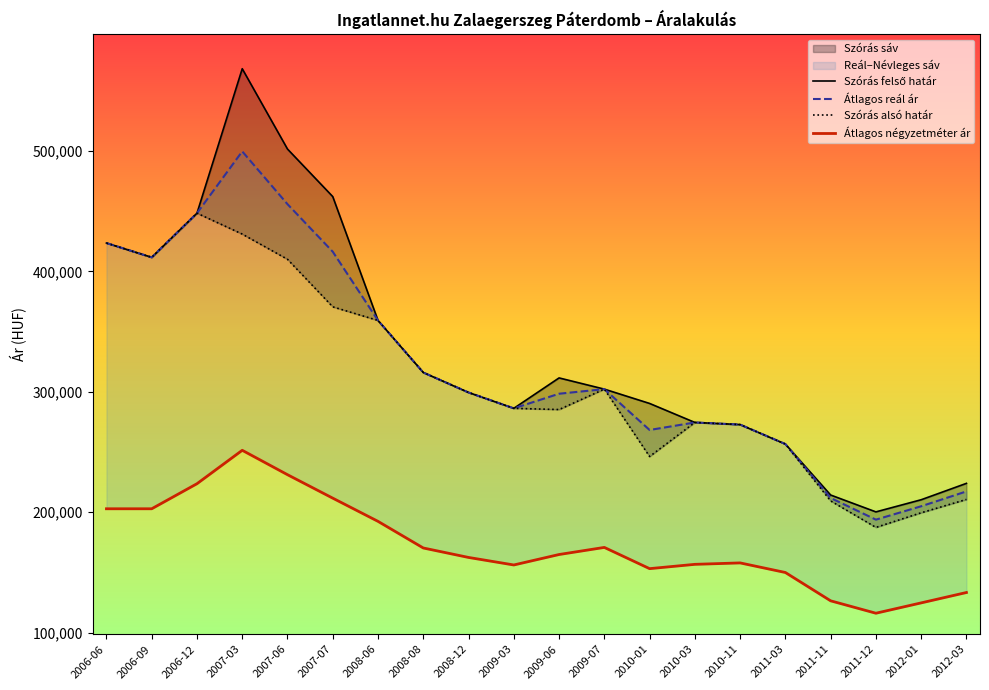

What is the sum of the Szórás felső határ values at 2011-12 and 2008-06?

559565